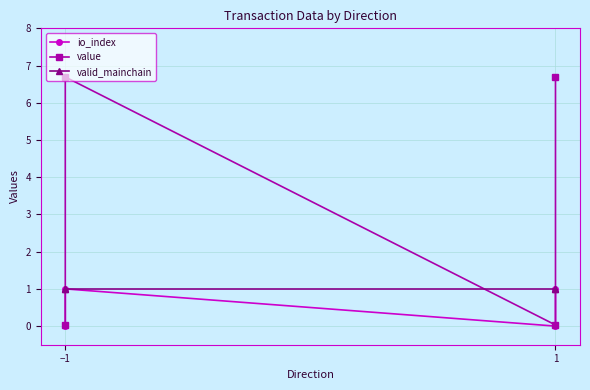

At which label is value closest to 3?

−1